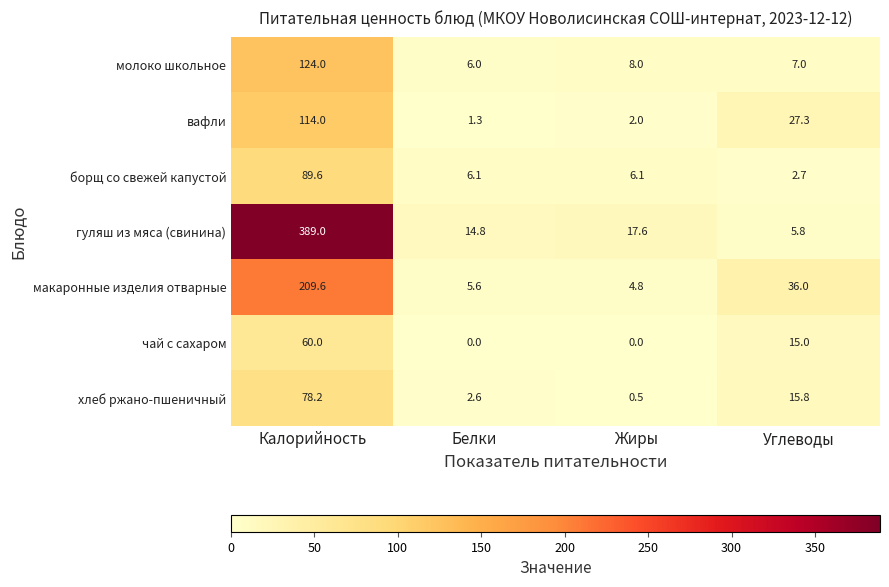

Which category has the highest value in the хлеб ржано-пшеничный series?

Калорийность